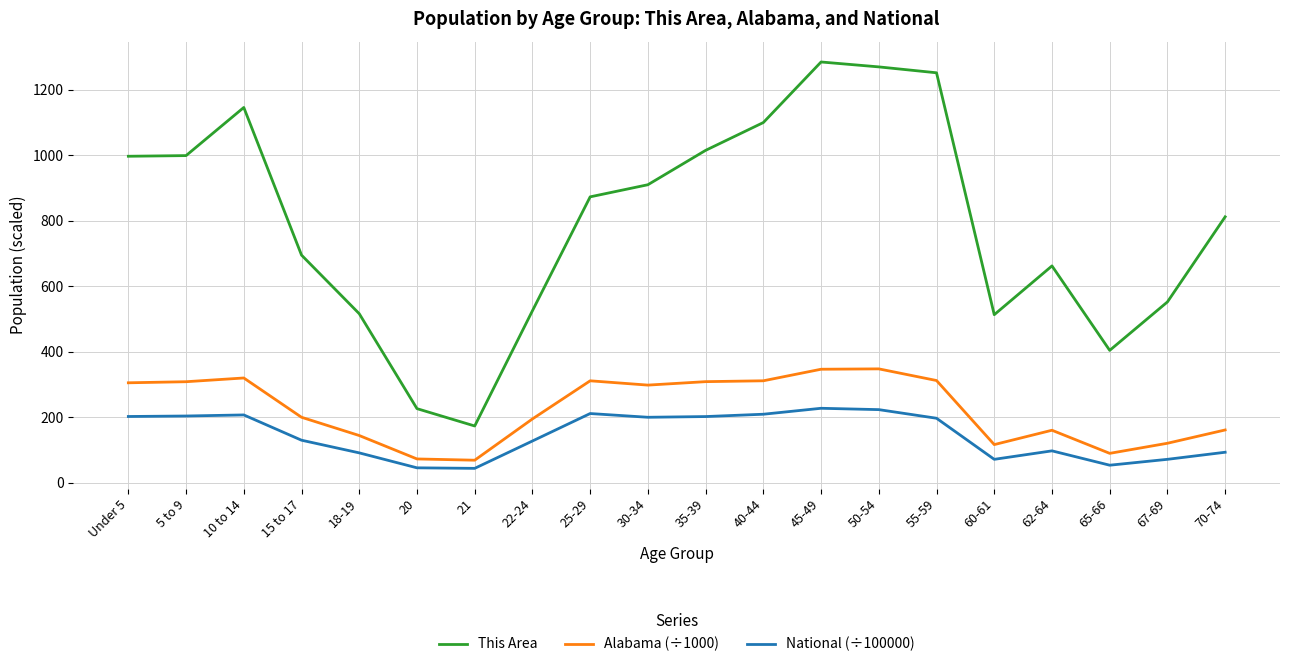

Rank the series at 22-24 from lowest to highest value.

National (÷100000), Alabama (÷1000), This Area